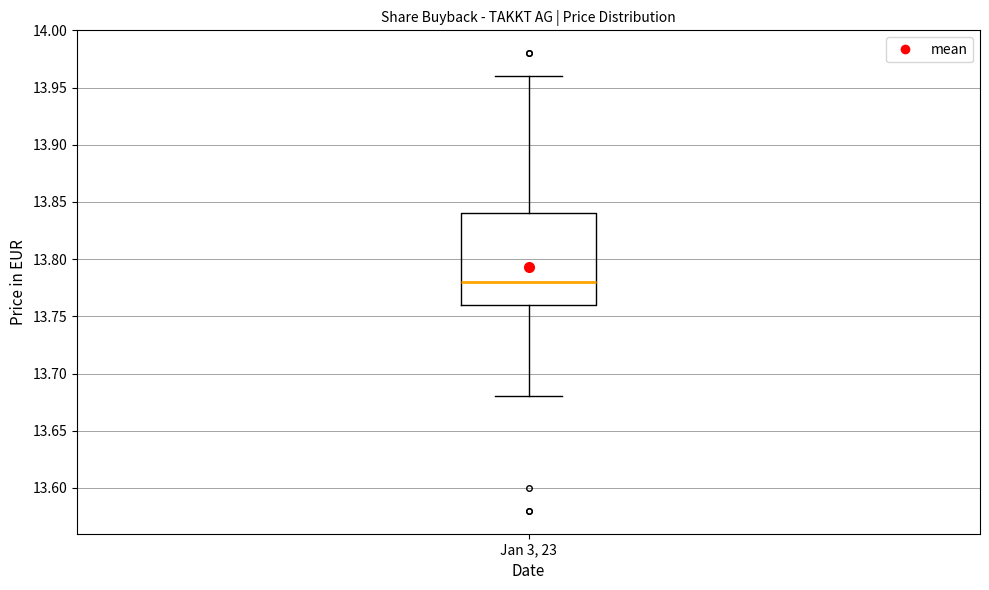

Read this box plot against the y-axis: the position of the median line, the range covered by the box, and the ends of both whiskers. The values are not printed on the chart, so give them approximately, as read against the axis.

median 13.78, box 13.76 to 13.84, whiskers 13.68 to 13.96